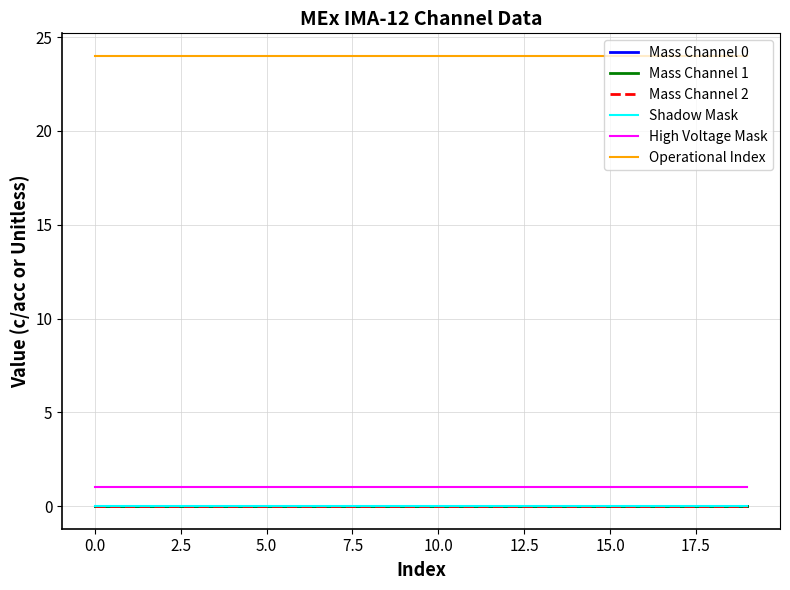

Is this an area chart (filled region under the line)?

No